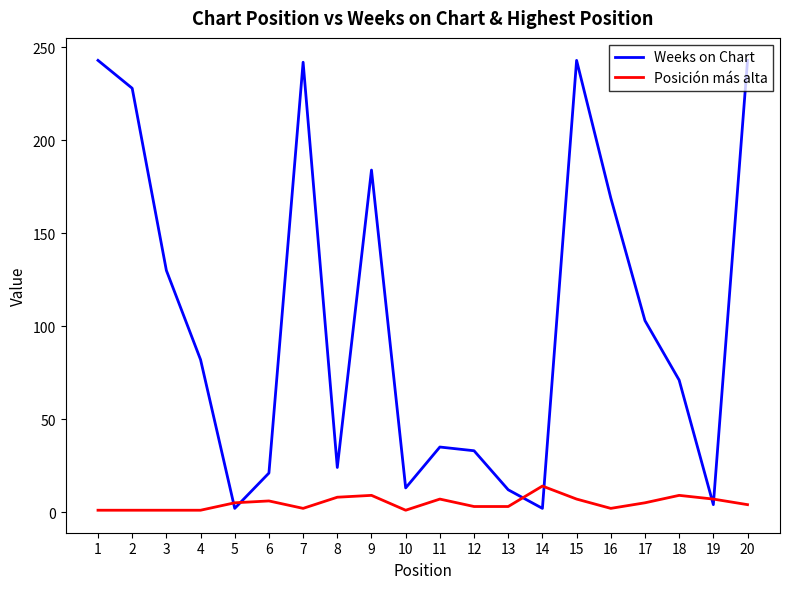

Which series has the largest total across all categories?

Weeks on Chart